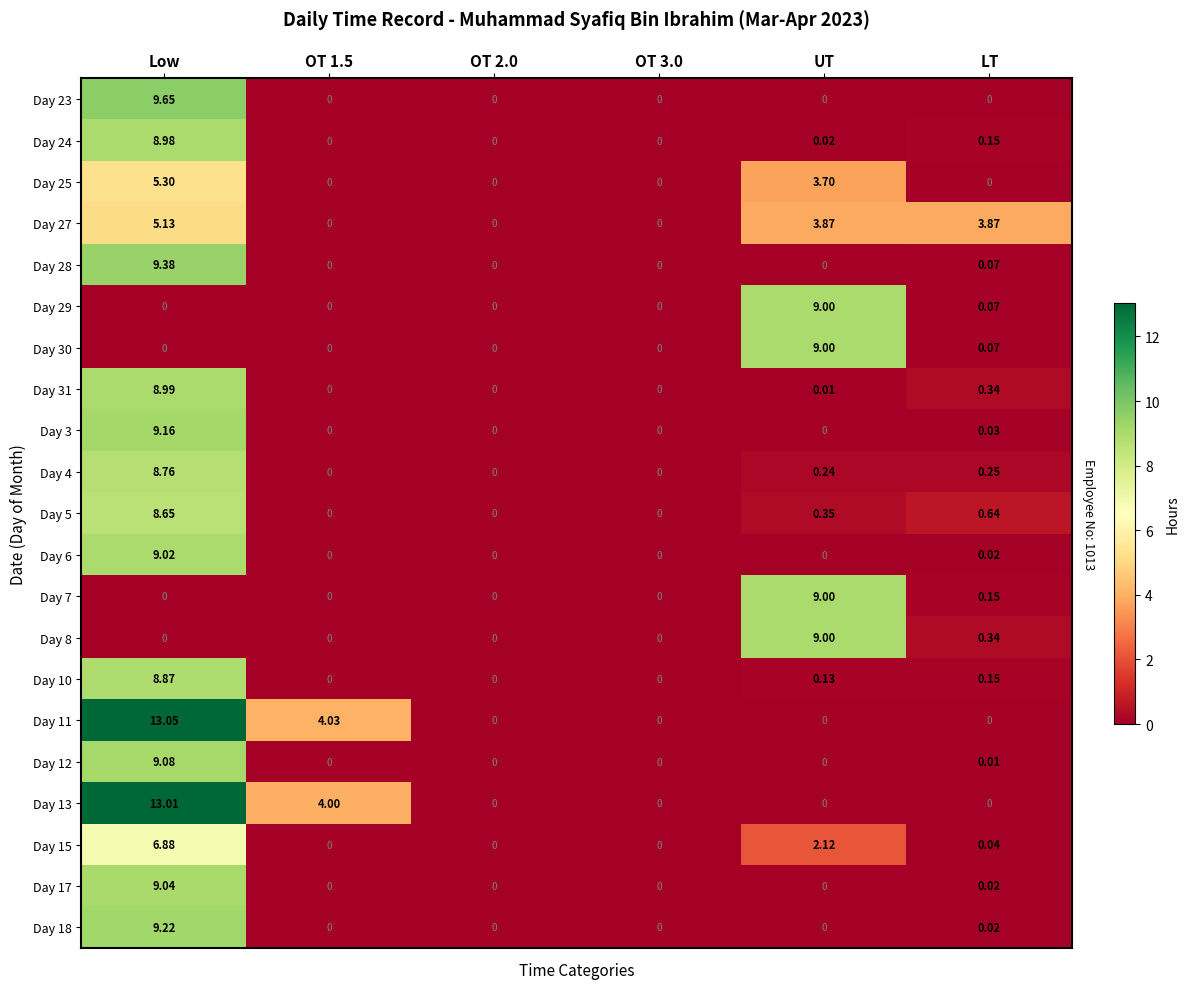

At which label is Day 4 closest to 4?

LT